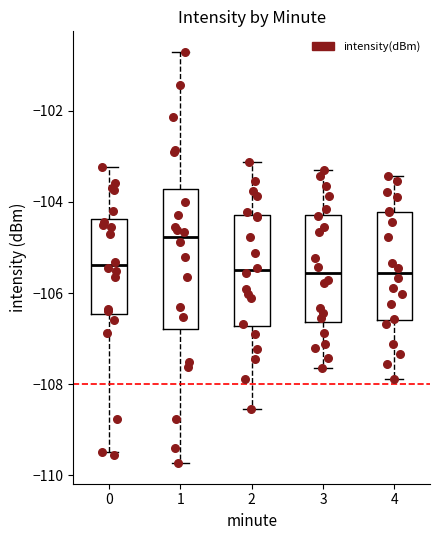

Where is the lower edge of the box at x = 0 on the y-axis? The values are not printed on the chart, so give them approximately, as read against the axis.

-106.4